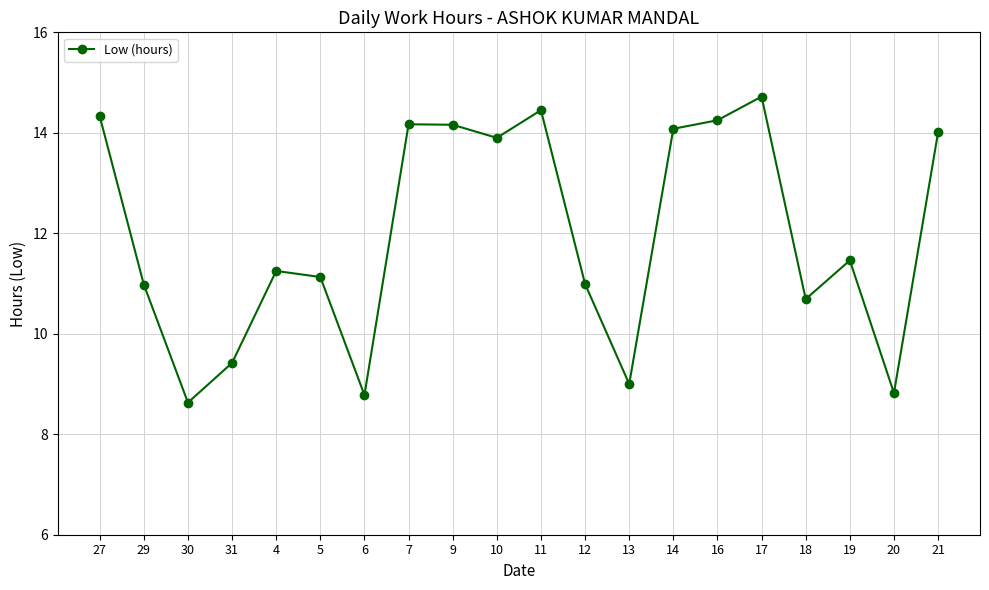

How many distinct data groups are displayed?

1